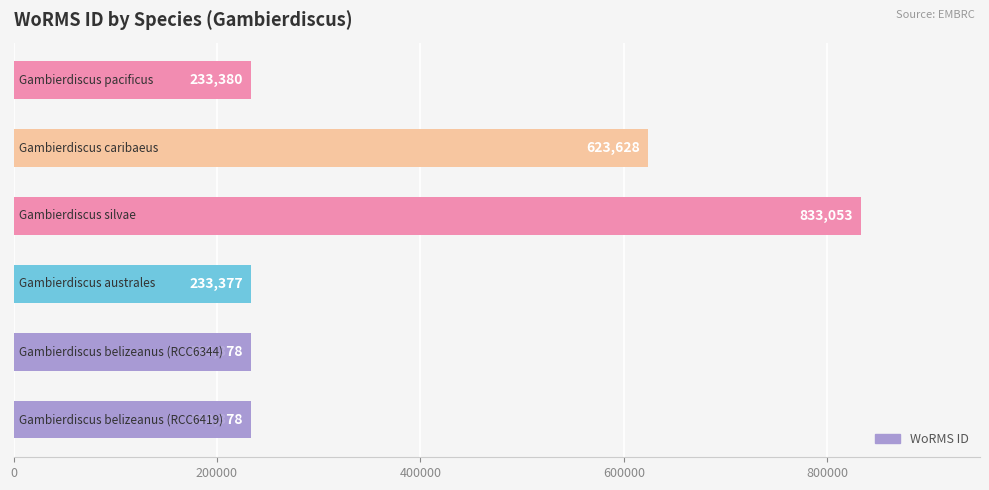

What is the difference between the maximum and second lowest values?

599675